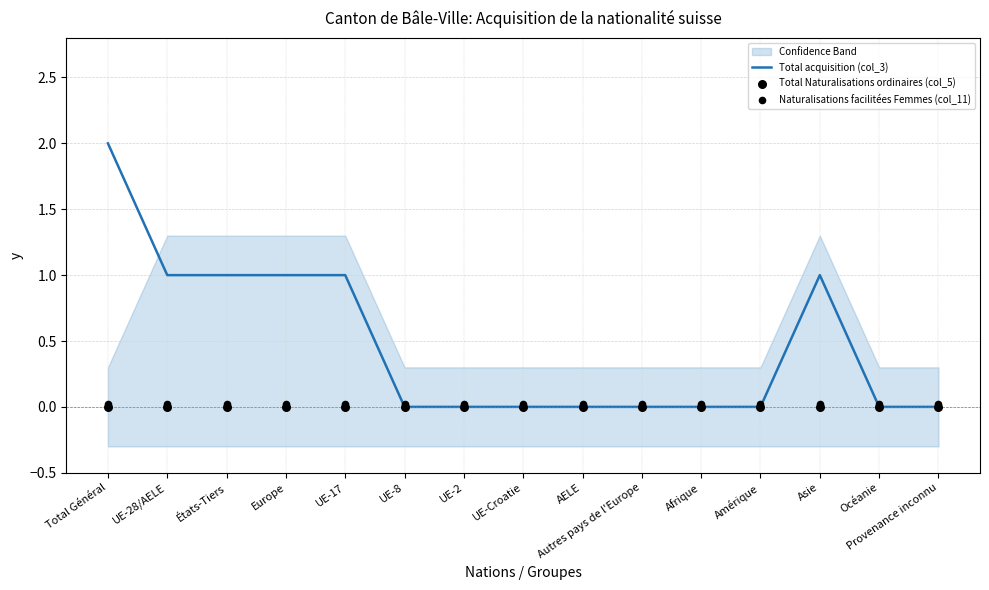

True or false: Total acquisition (col_3) has a value of -1 at UE-8.

False